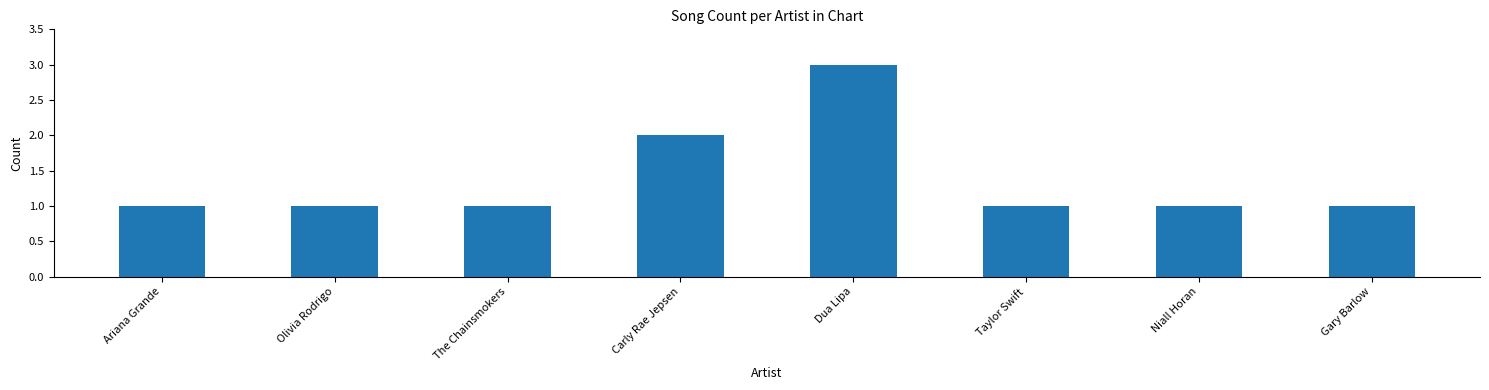

What is the difference between the second highest and minimum values?

1